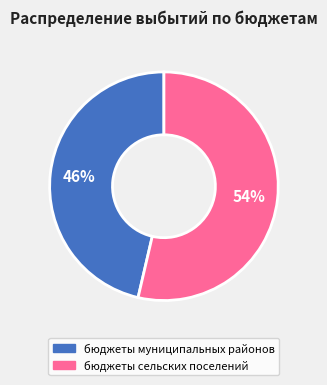

Does any single category account for the majority?

Yes